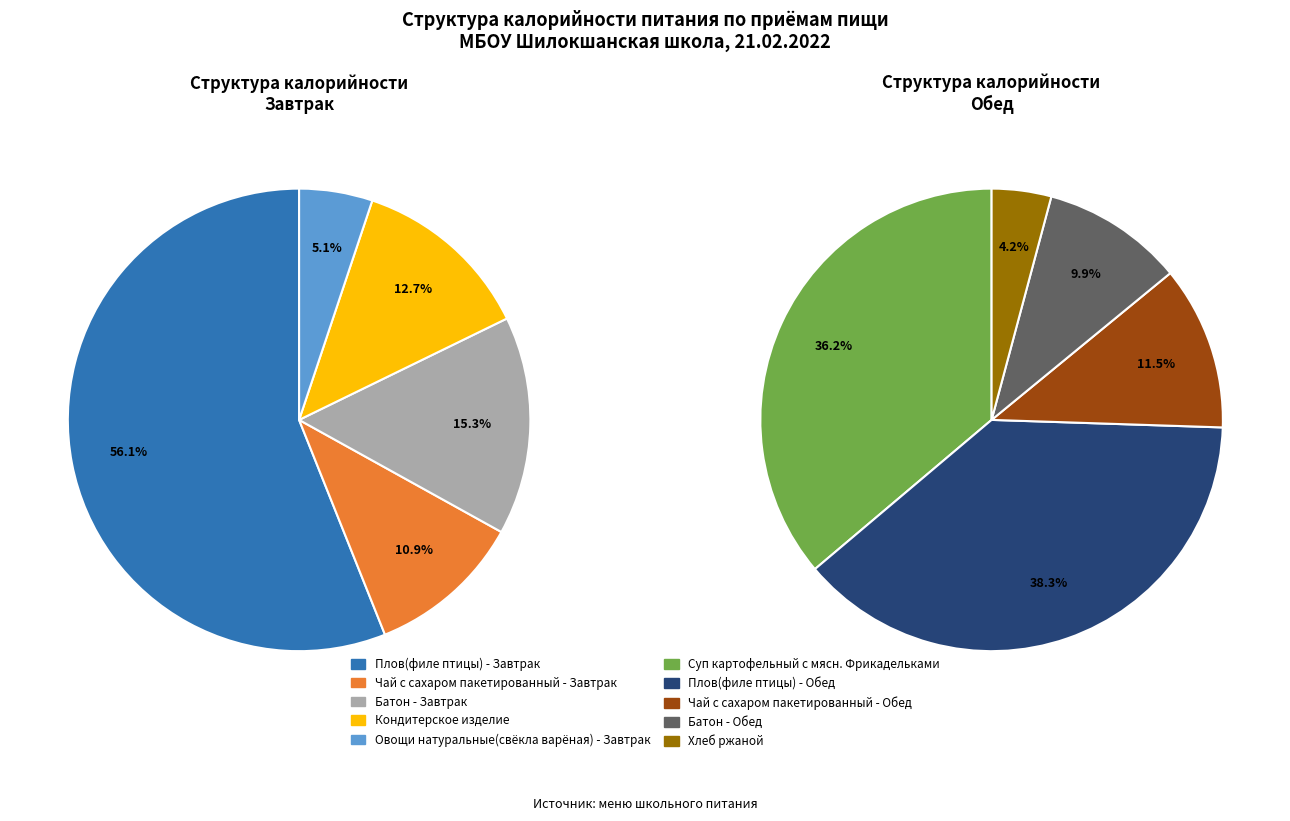

What is the smallest slice in the pie chart?

Овощи натуральные(свёкла варёная) - Завтрак